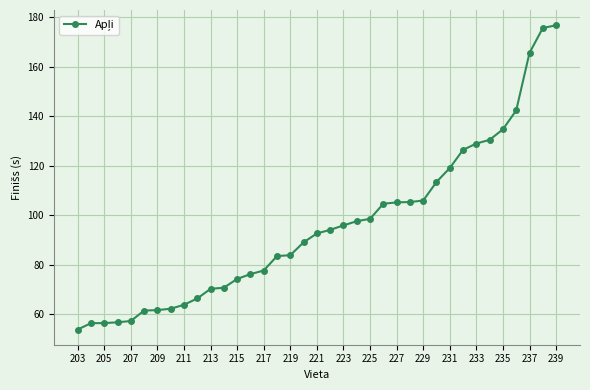

What is the value of the 27th point from the left?

106.0